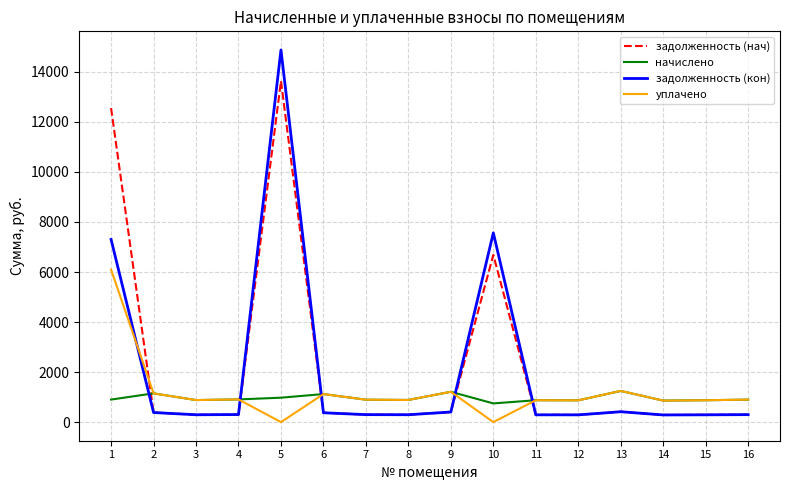

What is the total value across all series at 5?

29485.0